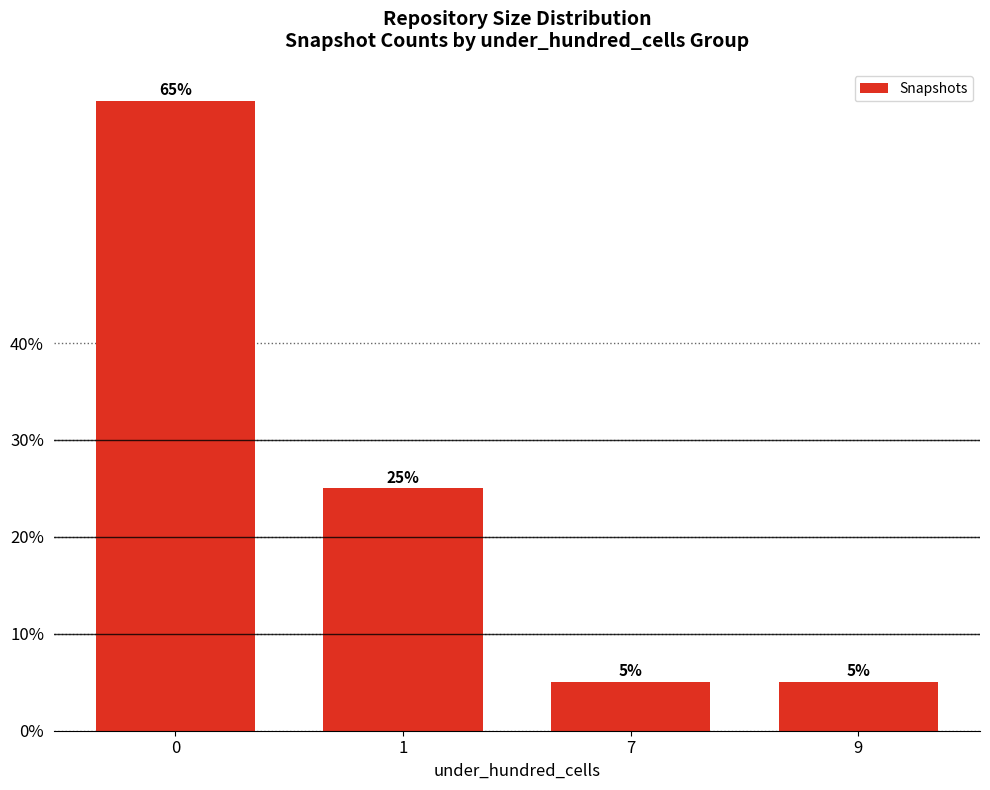

Are the bars grouped side by side (vs. stacked)?

No